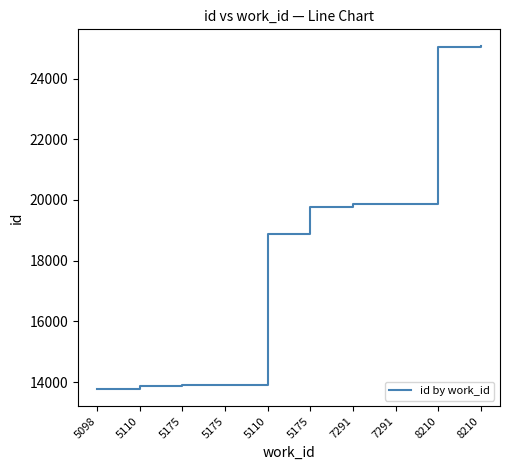

How many lines are shown in the chart?

1